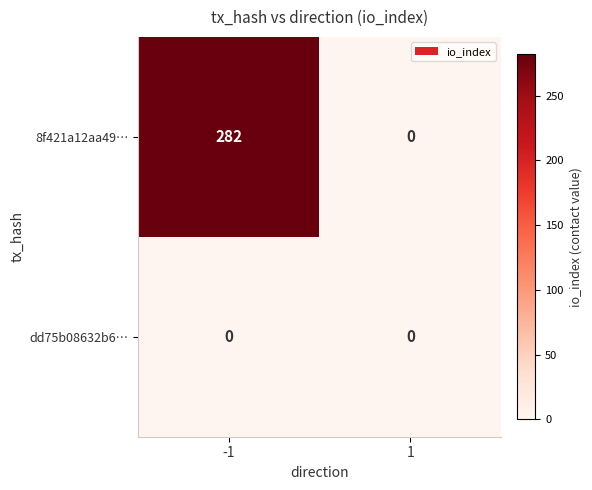

The 8f421a12aa49… series shows 422 at -1. True or false?

False